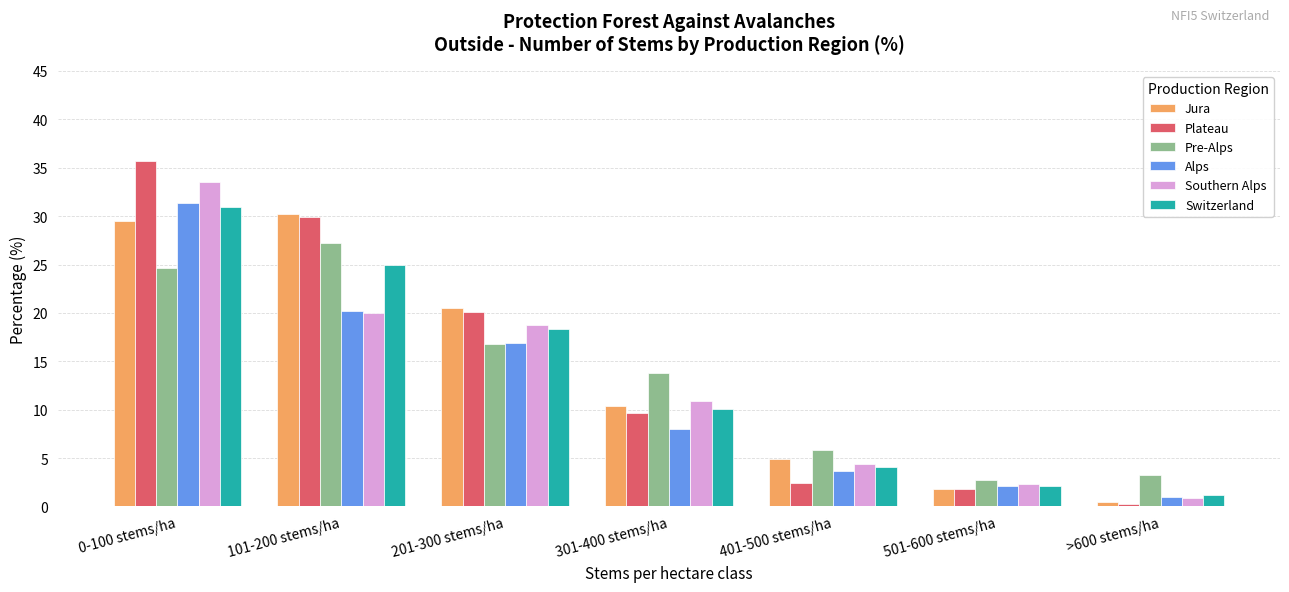

What is the minimum value shown in the chart?

0.3